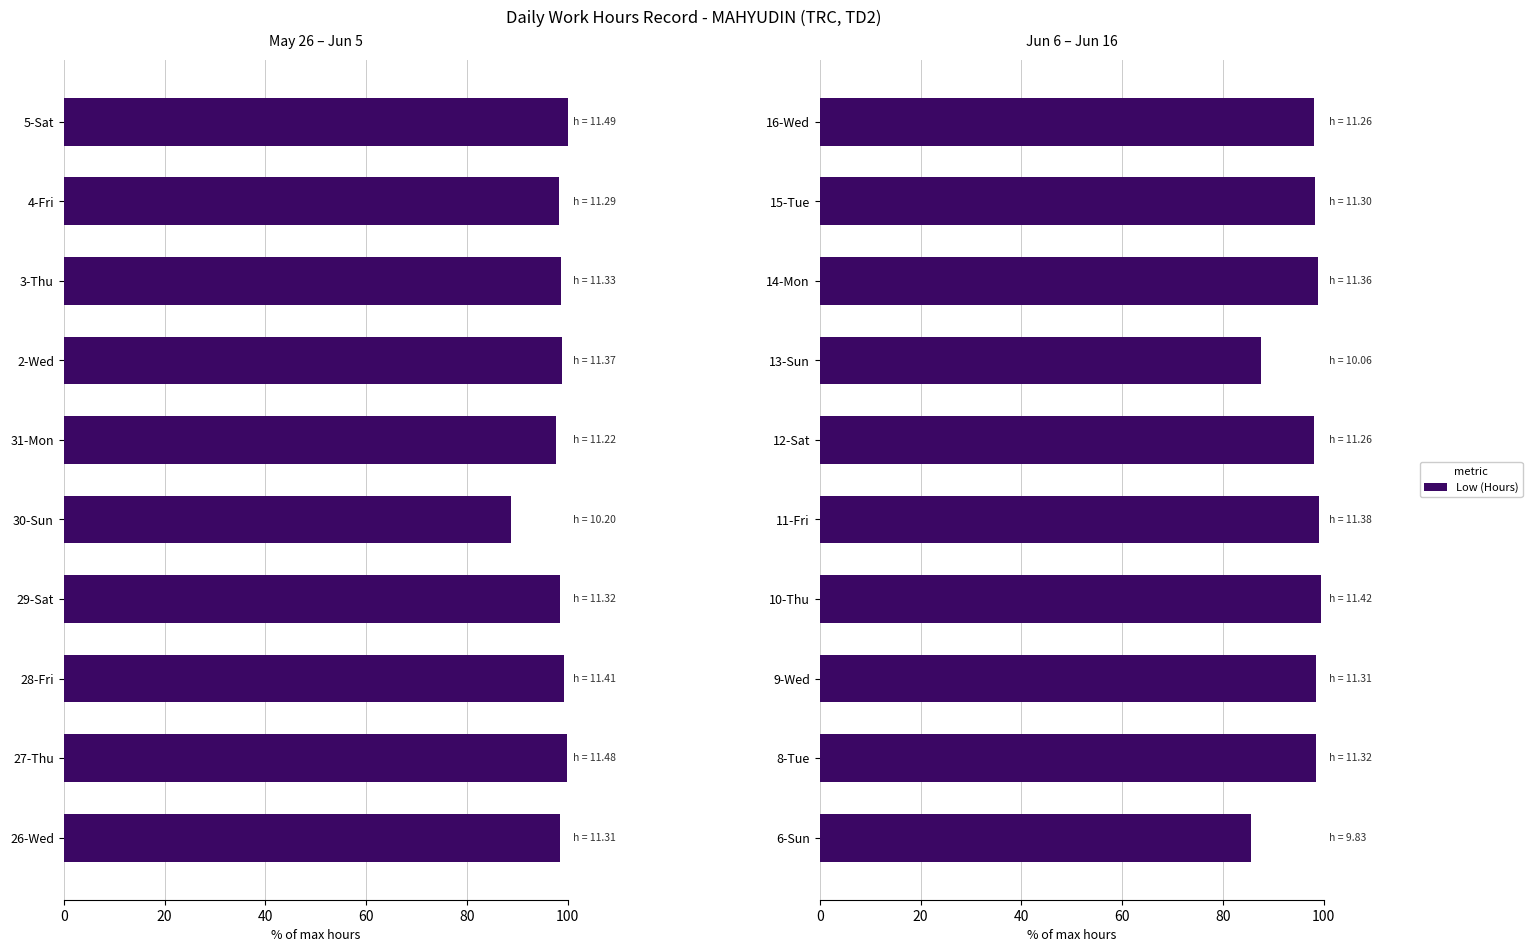

What is the label of the 4th bar from the right?

13-Sun